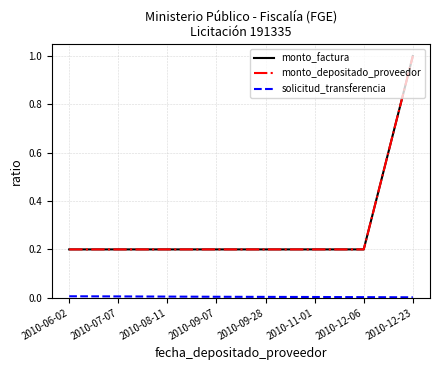

True or false: monto_depositado_proveedor and monto_factura cross at least once.

False